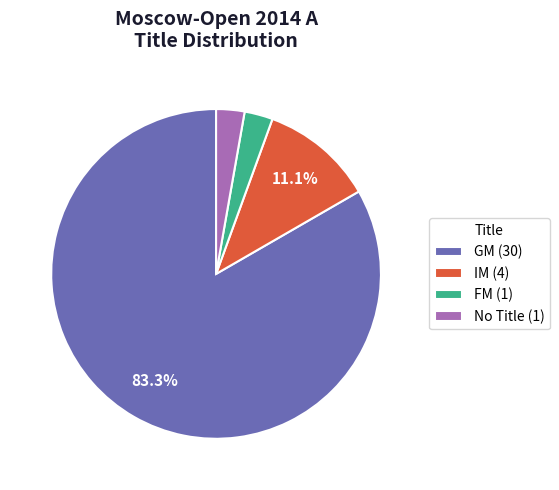

Combined, do No Title (1) and IM (4) account for over 50%?

No